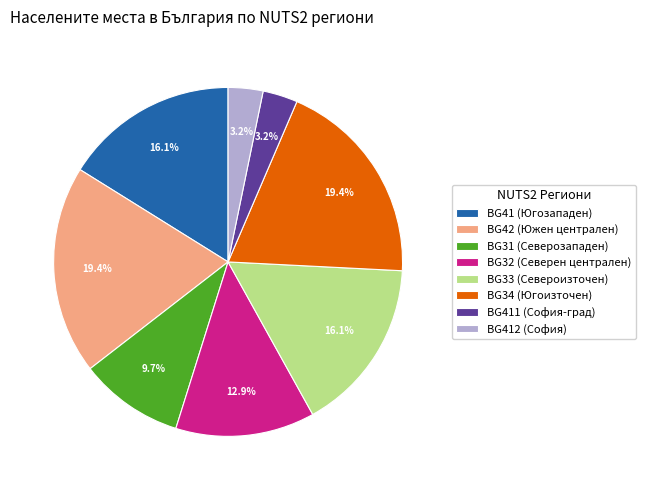

How many slices are in this pie chart?

8